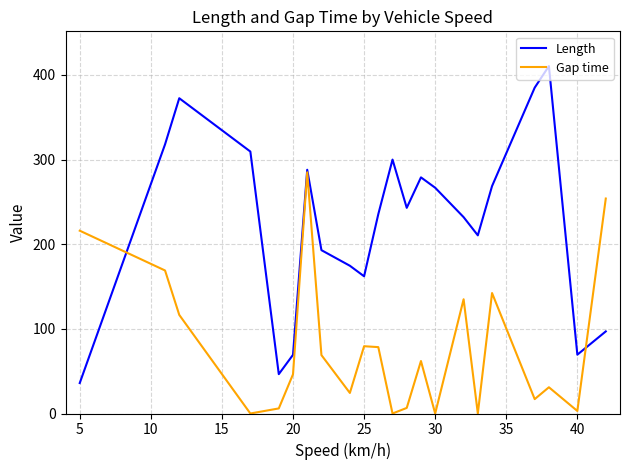

What are all the series names shown in the legend?

Length, Gap time